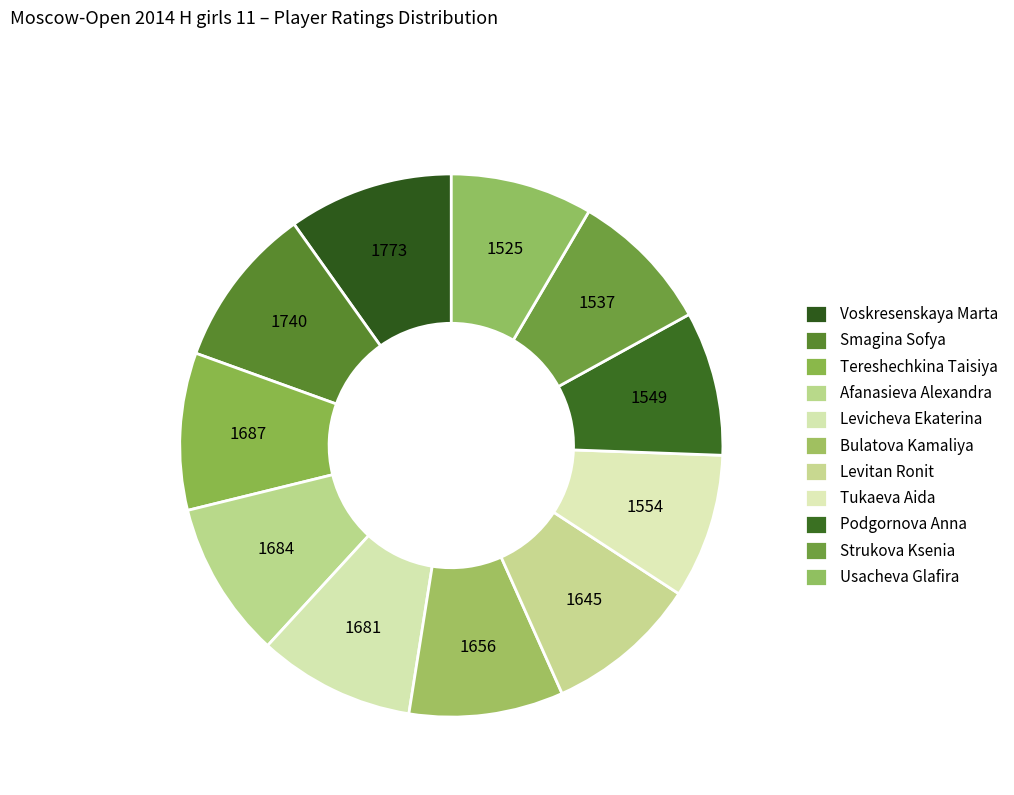

Combined, do Tereshechkina Taisiya and Voskresenskaya Marta account for over 50%?

No